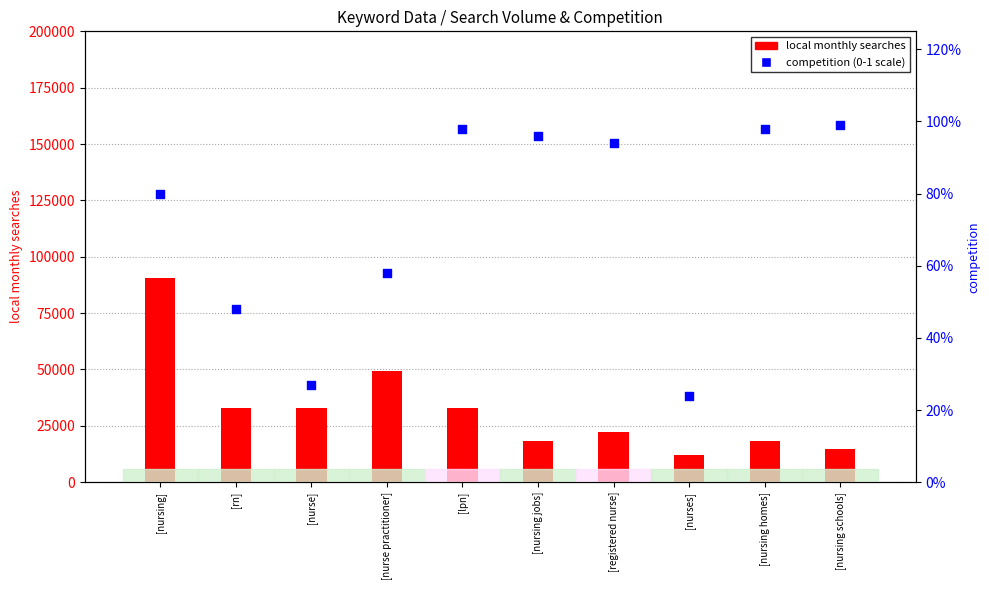

Which series has the largest Y range (max minus min)?

local monthly searches